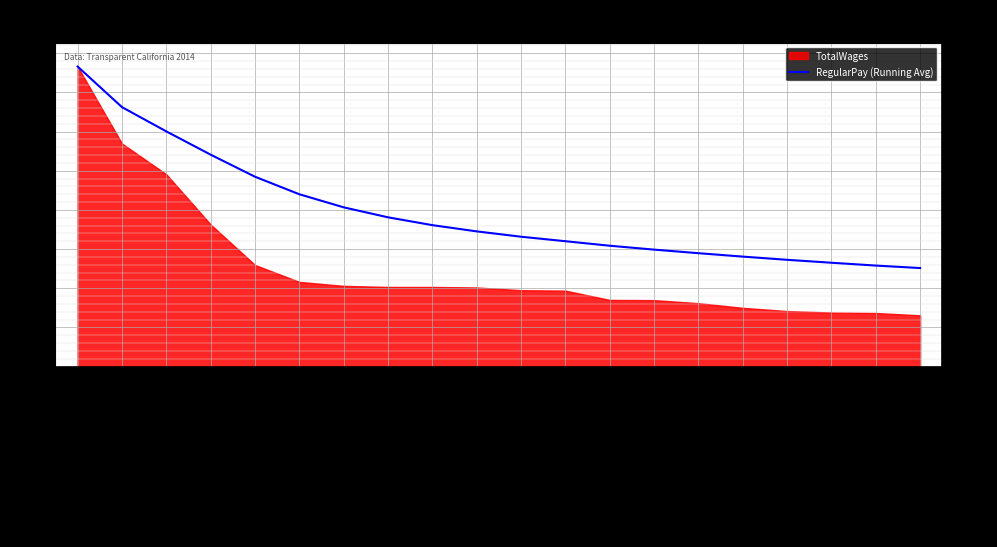

What is the value of the 5th point from the left?

121140.0